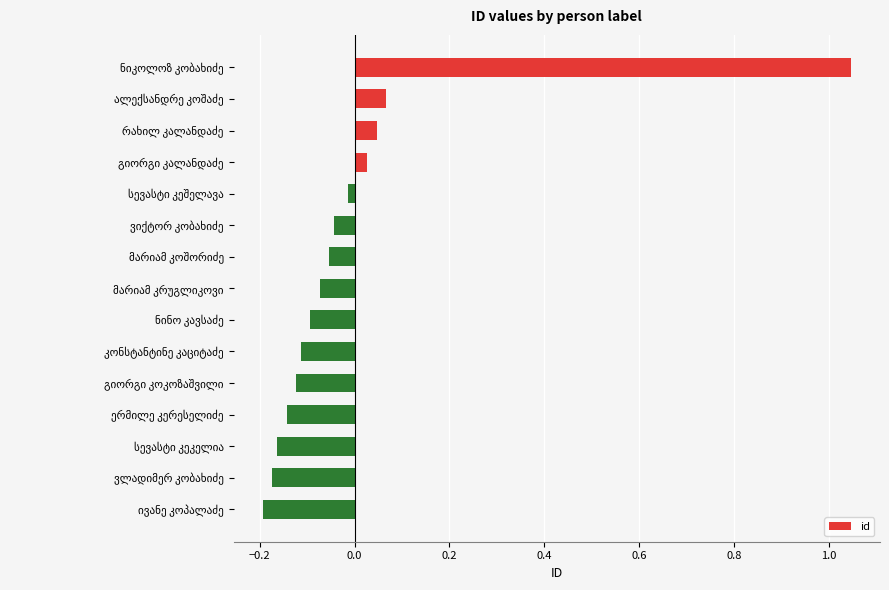

What is the difference between the maximum and second lowest values?

1.2